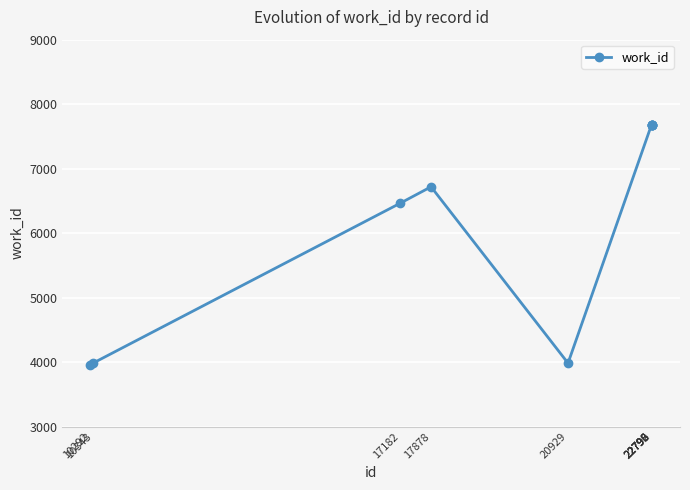

What is the maximum value shown in the chart?

7682